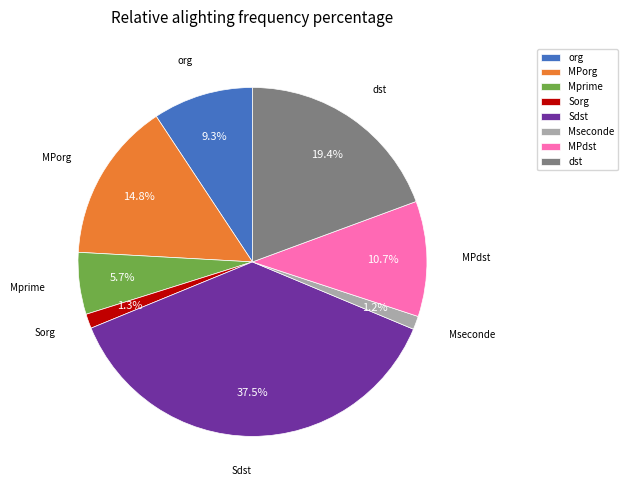

What percentage do MPdst and Mseconde together represent?

11.9%